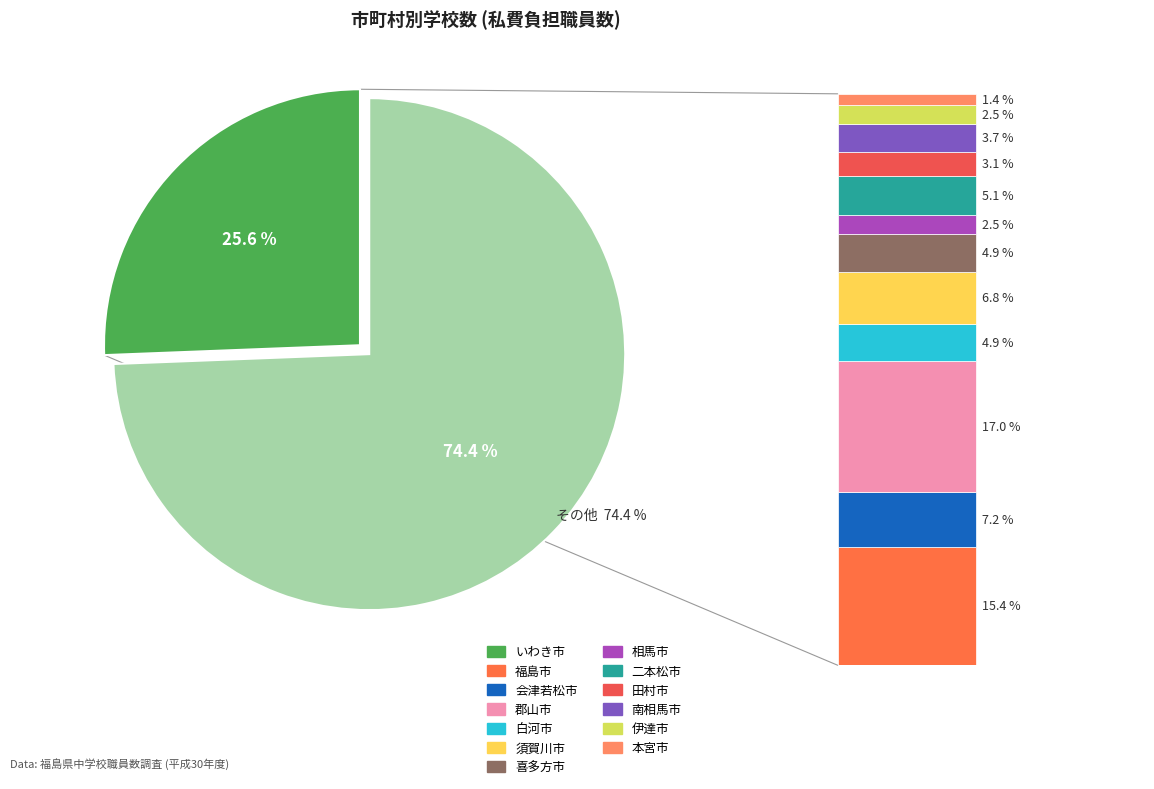

What is the ratio of the value at 相馬市 to the value at 本宮市?

1.7